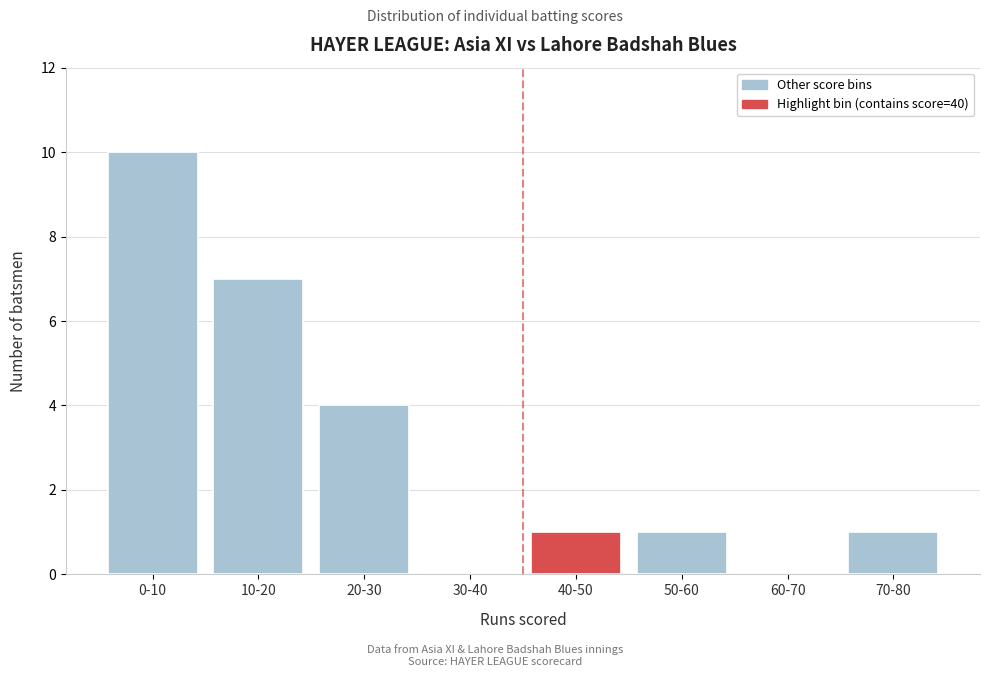

Reading left to right, what are all the values shown in this chart?

0-10=10	10-20=7	20-30=4	30-40=0	40-50=1	50-60=1	60-70=0	70-80=1